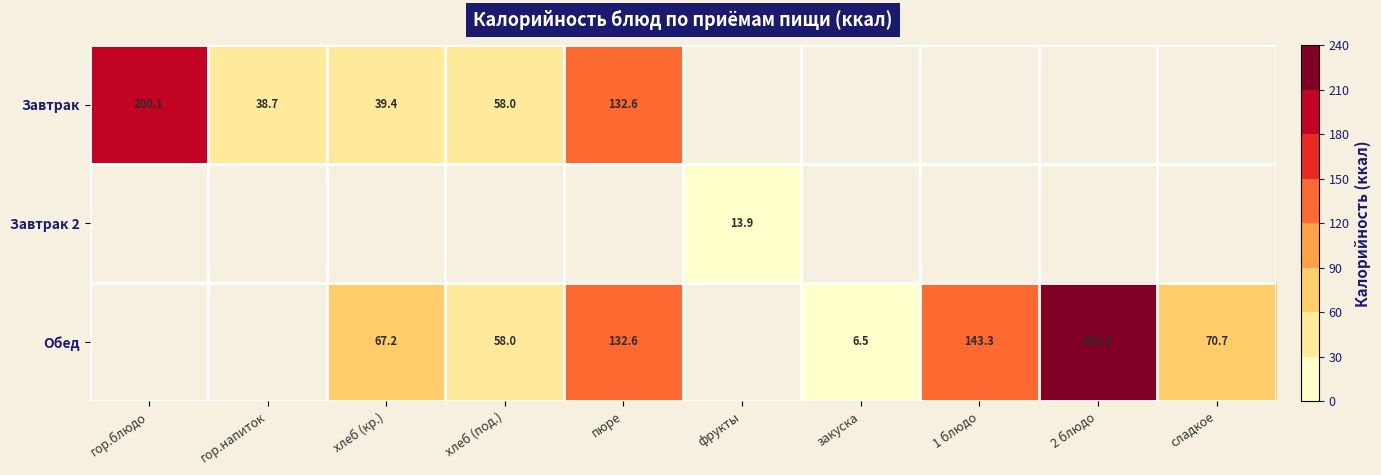

At which label is Завтрак closest to 119?

пюре